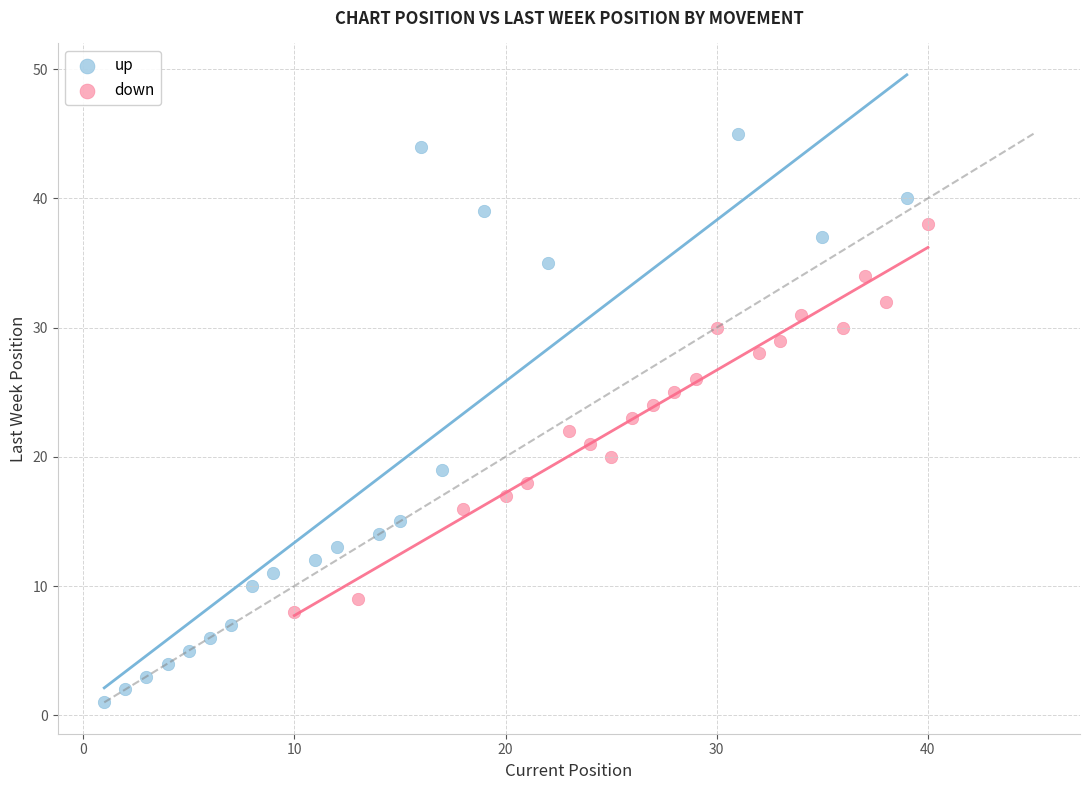

Which series has the widest spread of Y values?

up